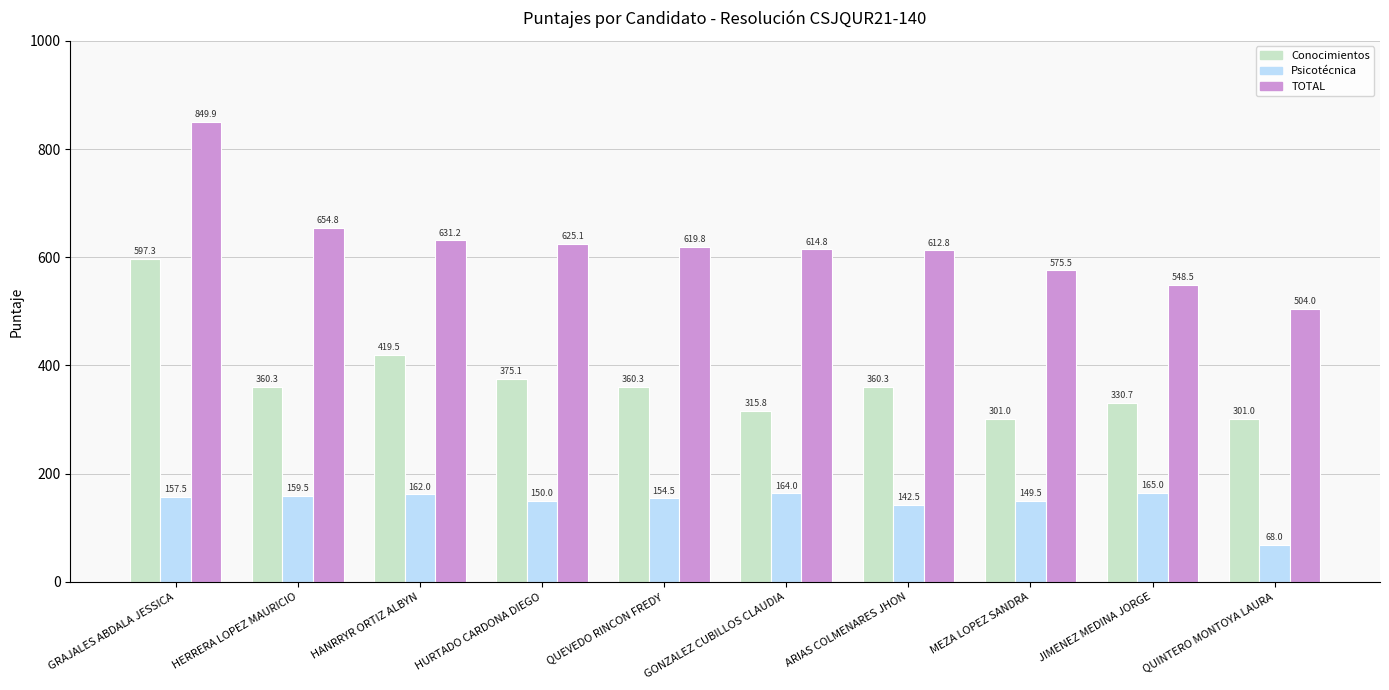

The value of Psicotécnica at MEZA LOPEZ SANDRA is 58.7. True or false?

False